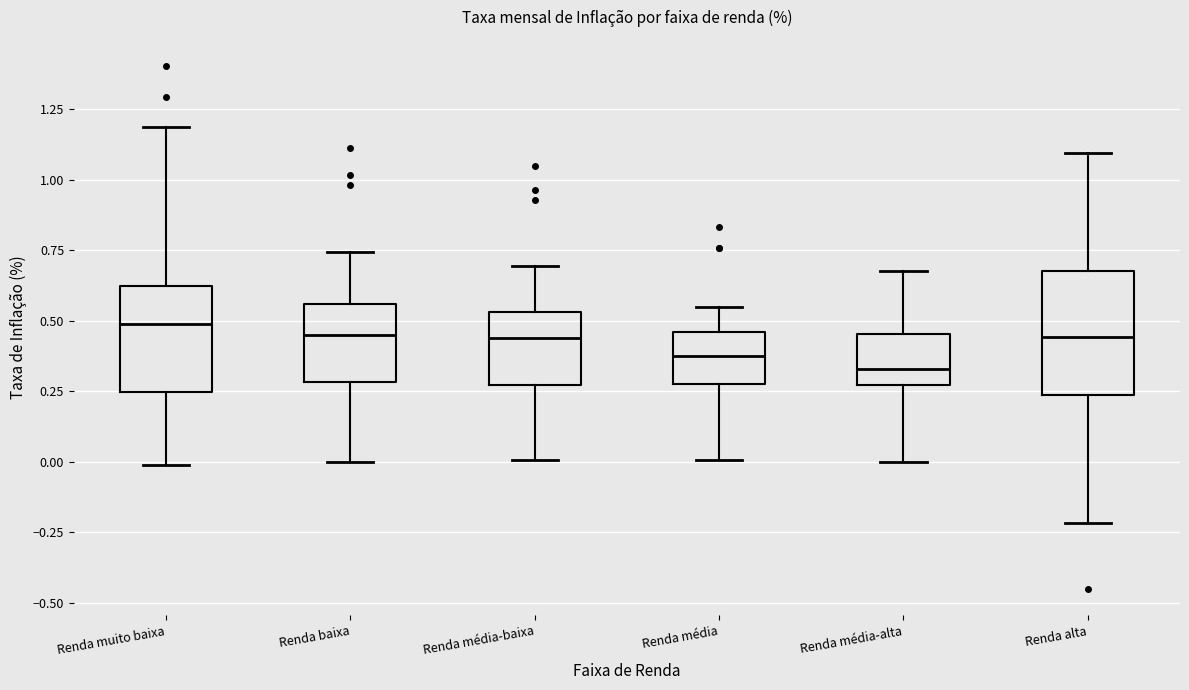

Reading left to right, read every box against the y-axis: the position of its median line, the range the box covers, and the ends of its whiskers. The values are not printed on the chart, so give them approximately, as read against the axis.

Renda muito baixa: median 0.50, box 0.25 to 0.60, whiskers 0.00 to 1.20
Renda baixa: median 0.45, box 0.30 to 0.55, whiskers 0.00 to 0.75
Renda média-baixa: median 0.45, box 0.25 to 0.55, whiskers 0.00 to 0.70
Renda média: median 0.35, box 0.25 to 0.45, whiskers 0.00 to 0.55
Renda média-alta: median 0.35, box 0.25 to 0.45, whiskers 0.00 to 0.70
Renda alta: median 0.45, box 0.25 to 0.65, whiskers -0.20 to 1.10